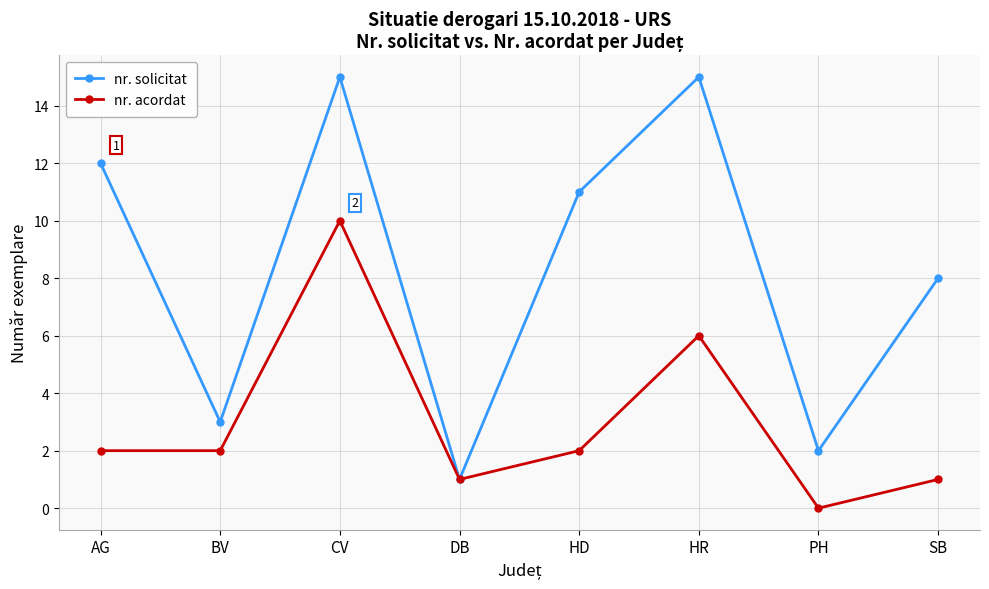

What is the difference between the maximum and minimum values in the nr. solicitat series?

14